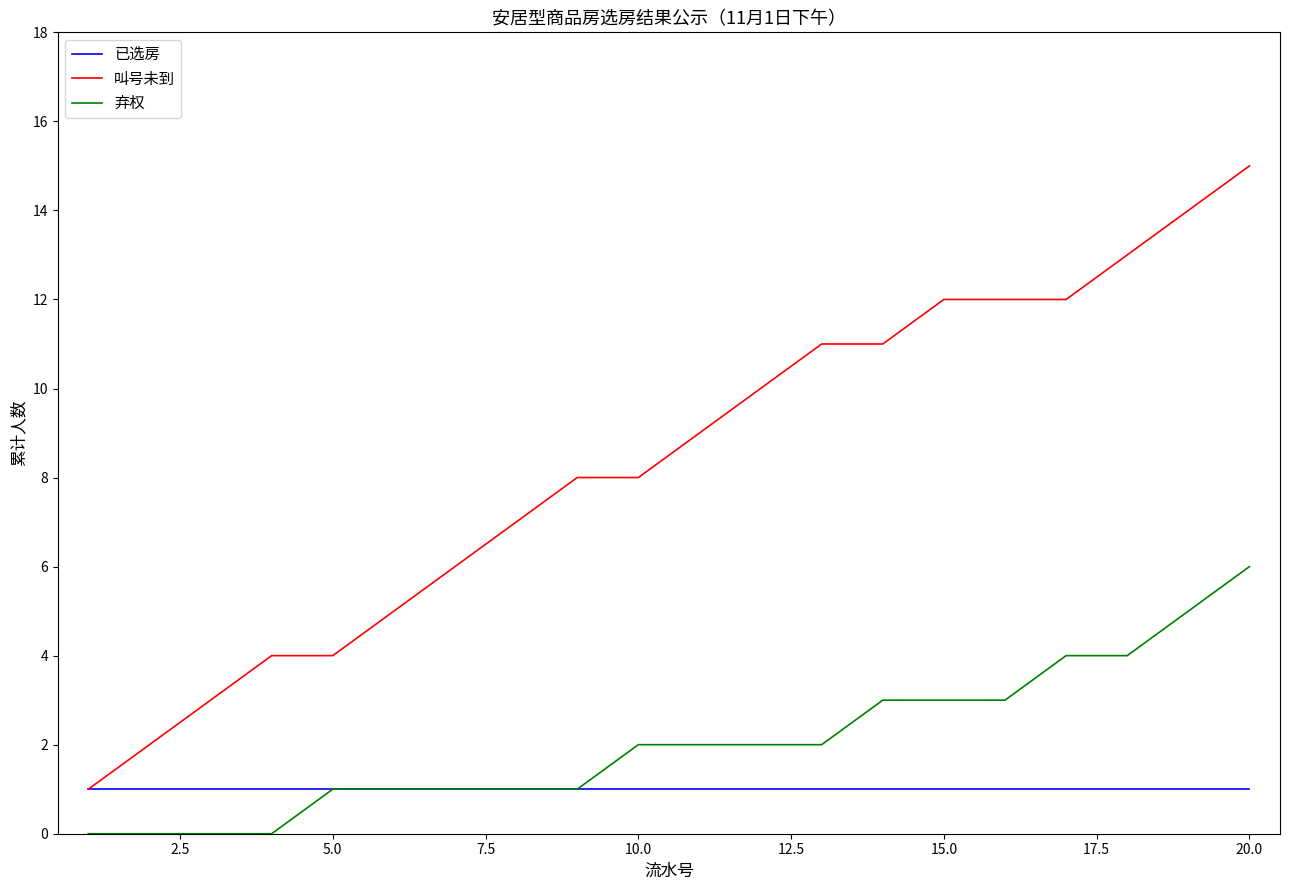

True or false: 叫号未到 and 弃权 cross at least once.

False